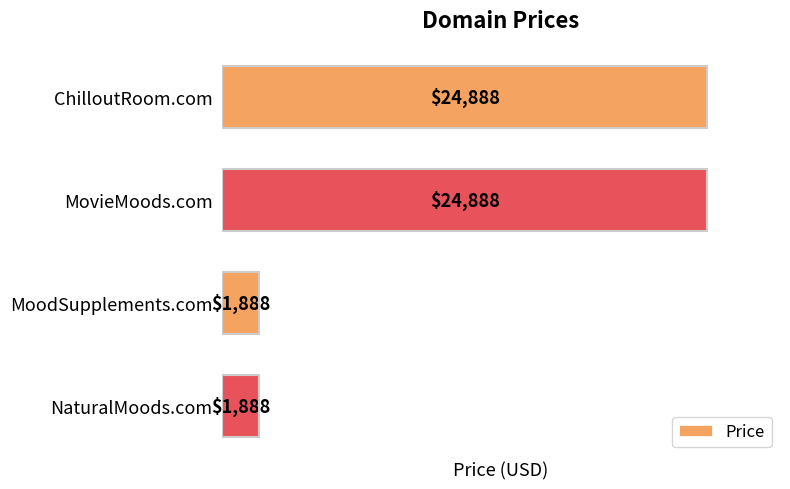

Approximately how many times larger is the value at MovieMoods.com compared to MoodSupplements.com?

13.2